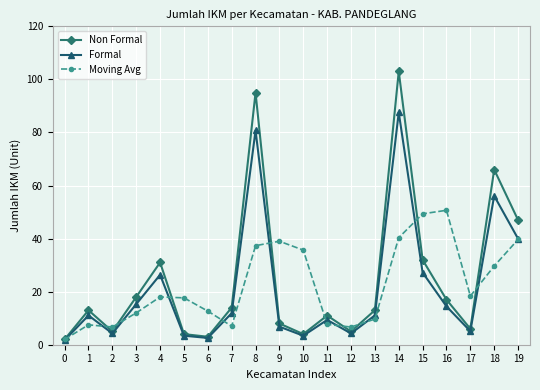

The value of Moving Avg at 17 is 27.0. True or false?

False